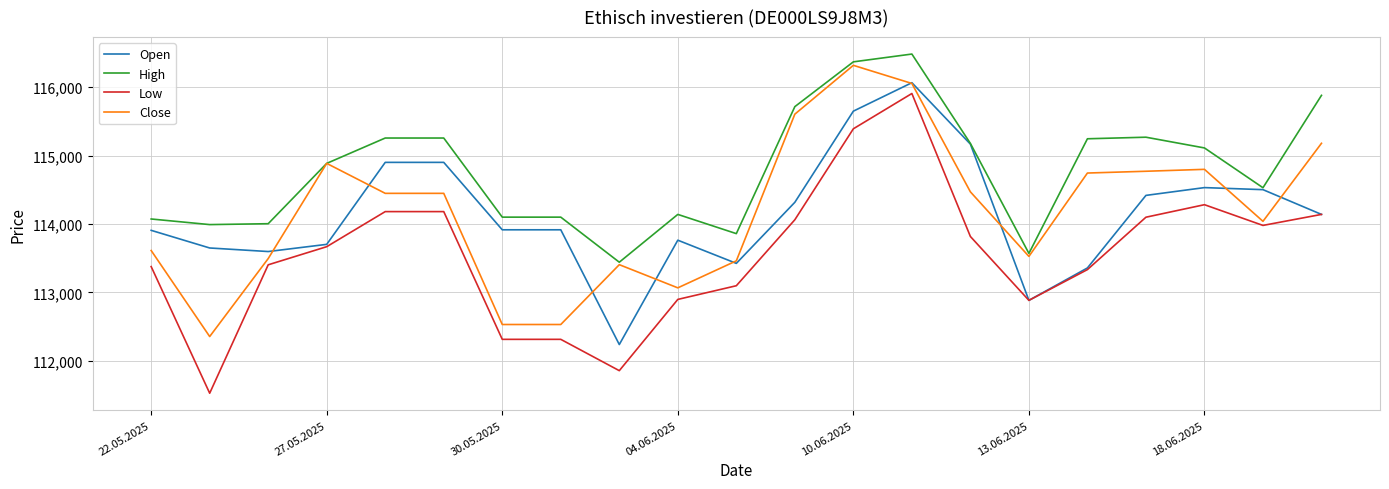

Which series has the largest total across all categories?

High